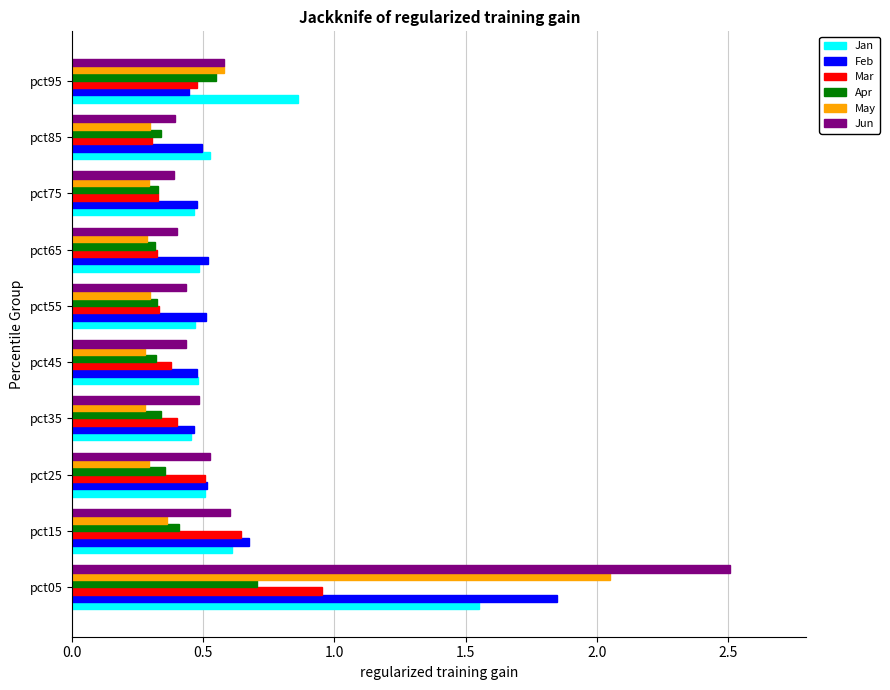

At which category does the chart reach its peak across all series?

pct05